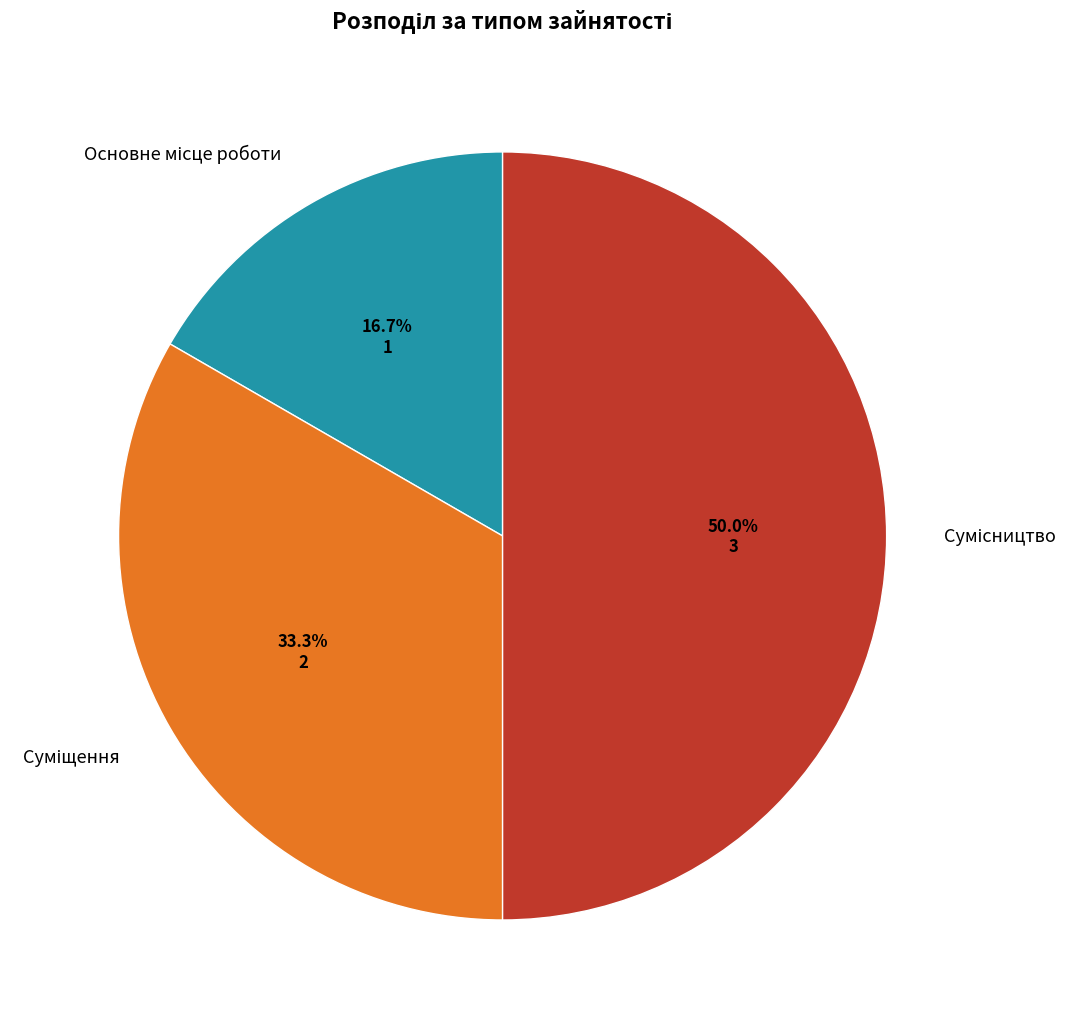

To the nearest percent, what percentage of the pie is Основне місце роботи?

17%